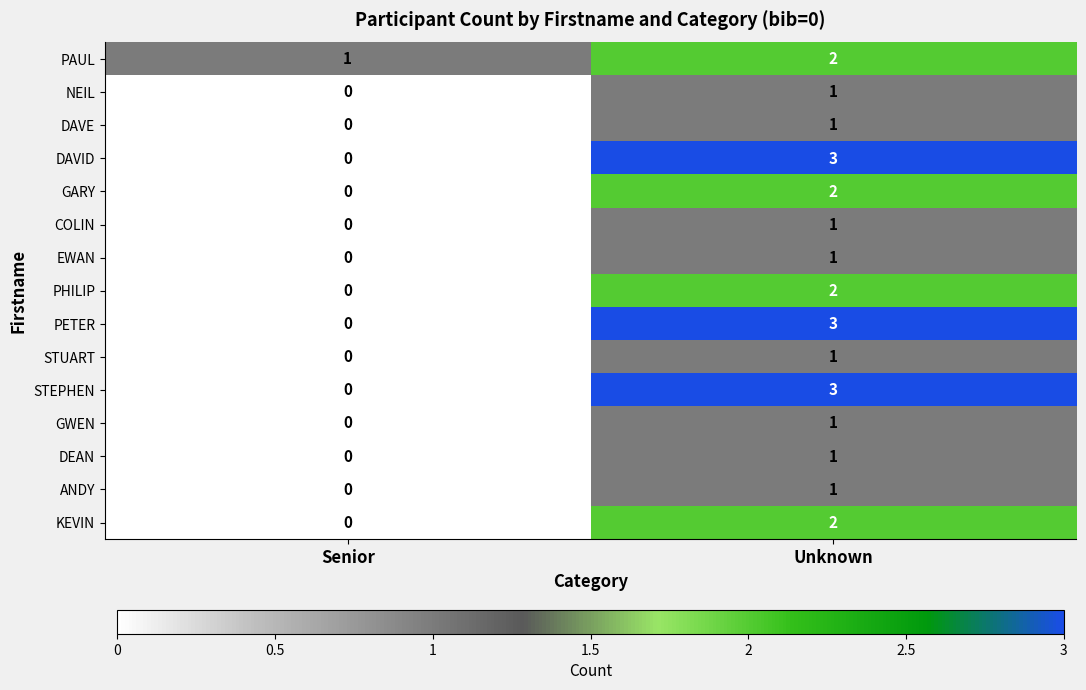

List the labels in order of ANDY value, largest first.

Unknown, Senior